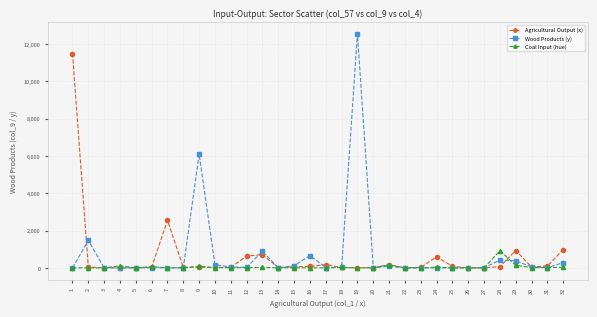

Rank the series by their maximum value, from lowest to highest.

Coal Input (hue), Agricultural Output (x), Wood Products (y)